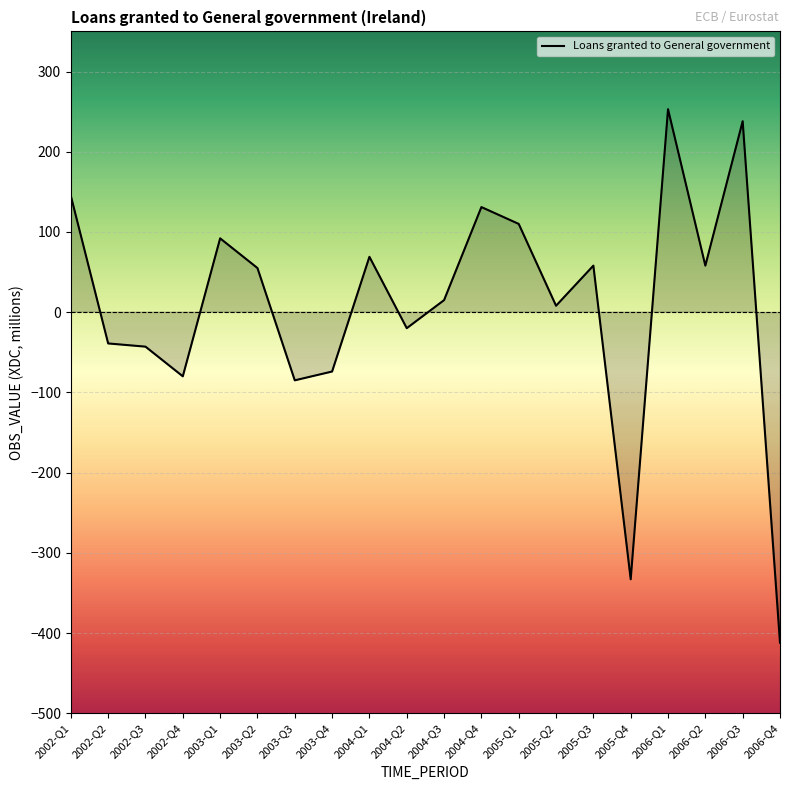

What is the difference between the maximum and minimum values?

665